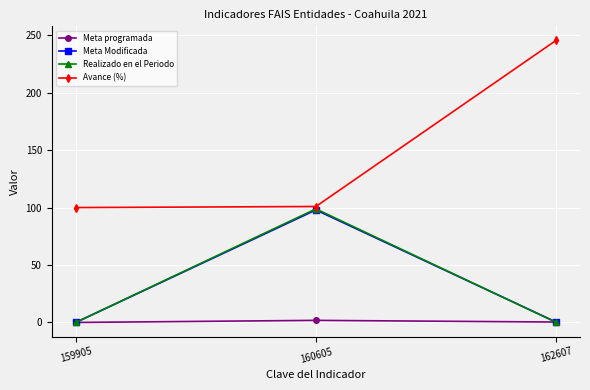

Read the Meta Modificada value at 162607.

0.4